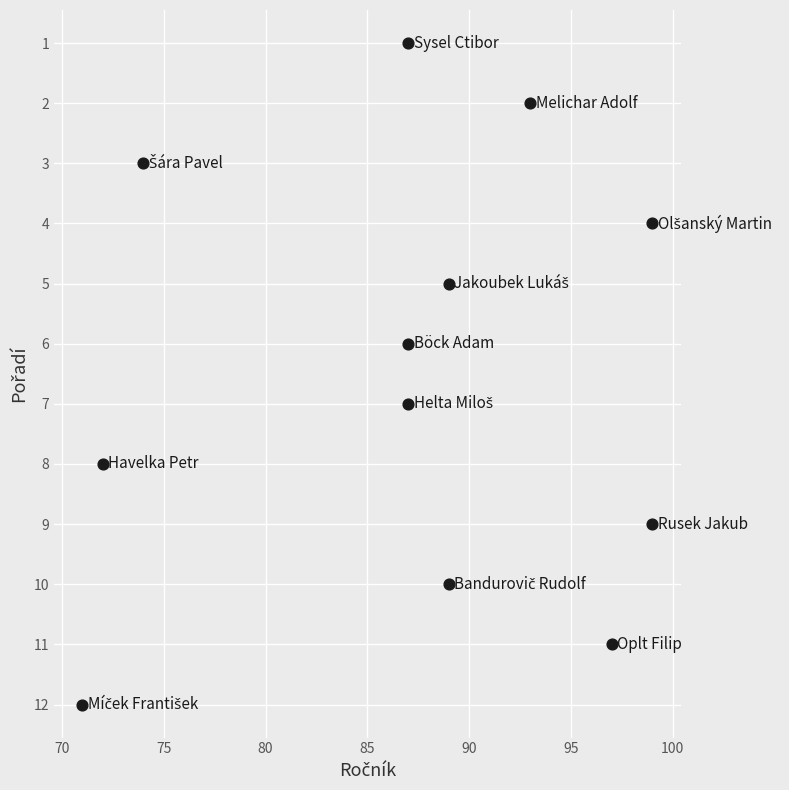

What is the average X value?

87